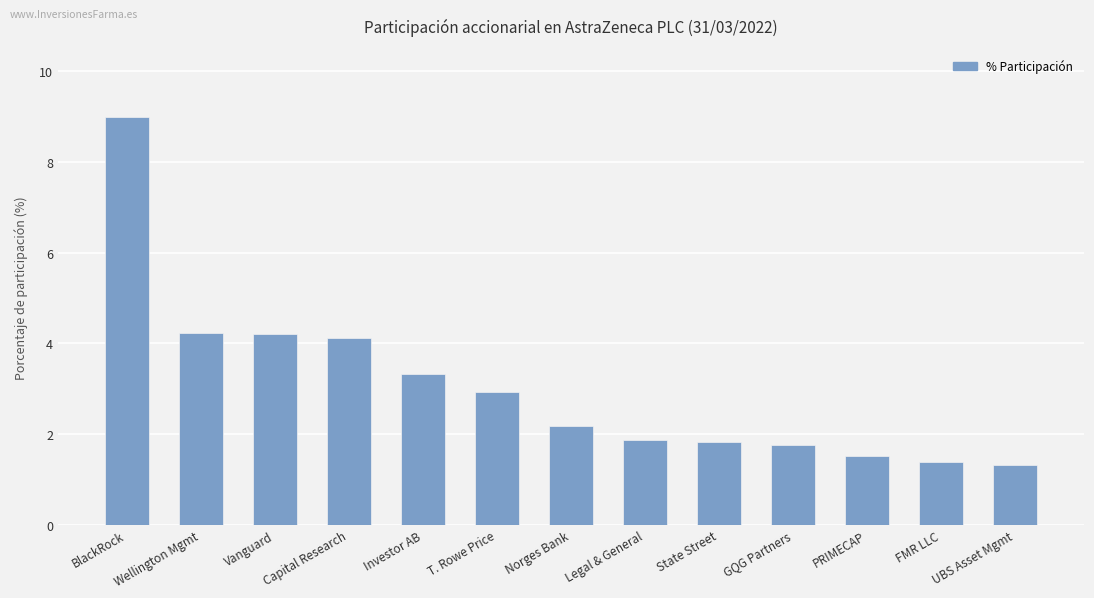

What is the difference between the second highest and minimum values?

2.9